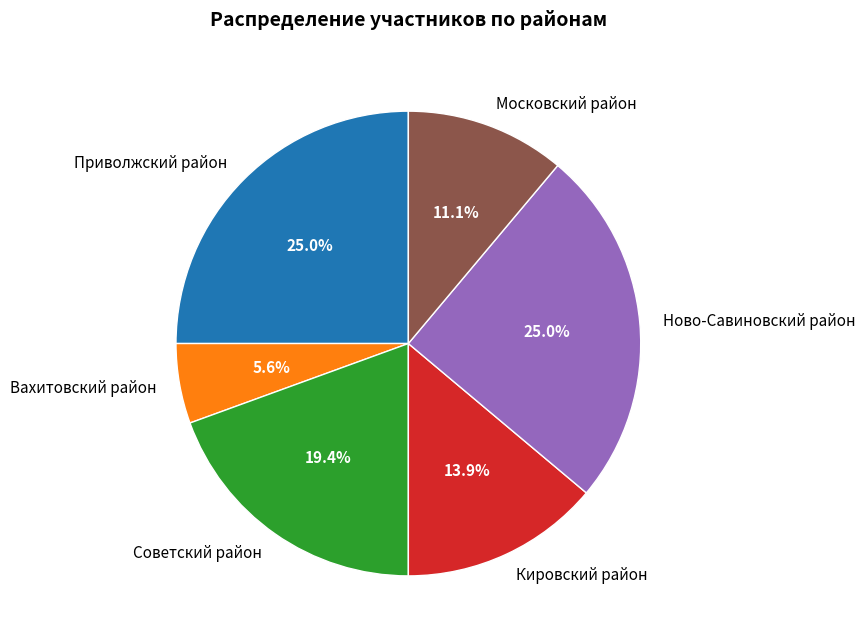

Count the number of slices in the pie.

6